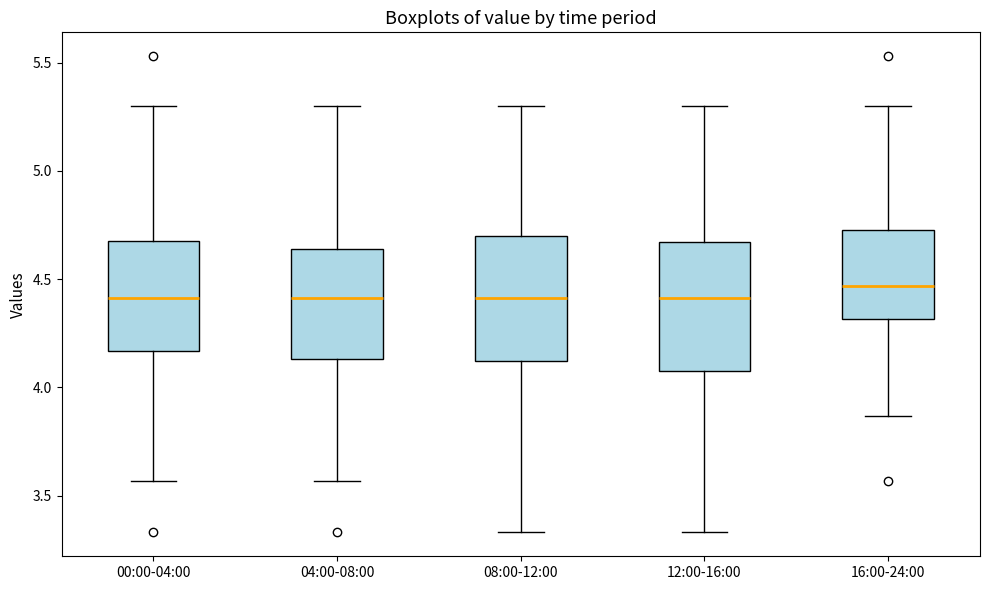

Where does the upper whisker of the box for 04:00-08:00 end on the y-axis? The values are not printed on the chart, so give them approximately, as read against the axis.

5.30